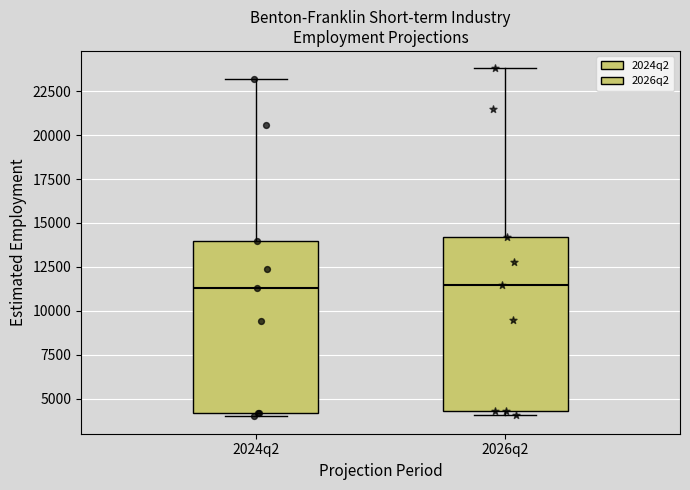

Reading left to right, read every box against the y-axis: the position of its median line, the range the box covers, and the ends of its whiskers. The values are not printed on the chart, so give them approximately, as read against the axis.

2024q2: median 11500, box 4000 to 14000, whiskers 4000 (just below the box's lower edge) to 23000
2026q2: median 11500, box 4500 to 14000, whiskers 4000 to 24000